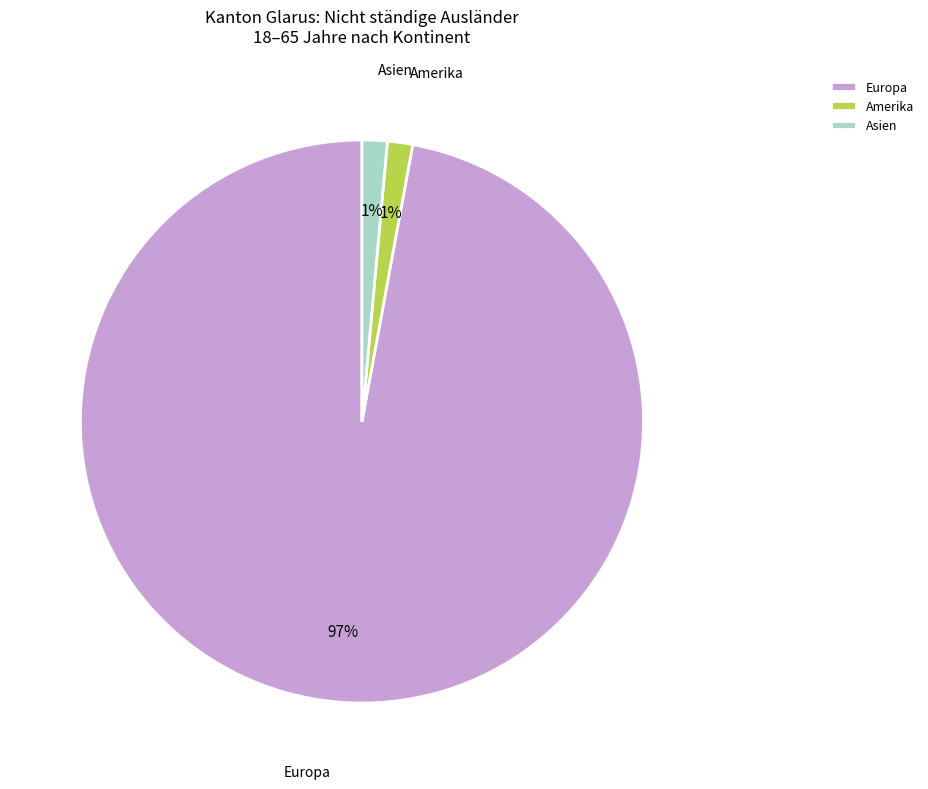

Combined, do Asien and Europa account for over 50%?

Yes